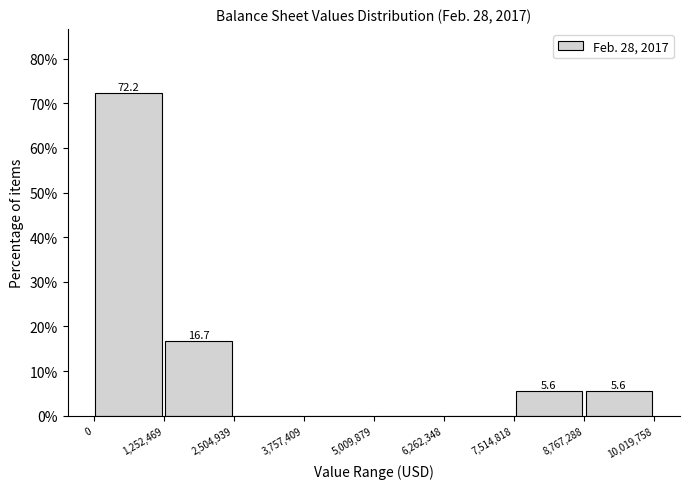

Over which range of the x-axis is the bar tallest?

0 to 1,252,469